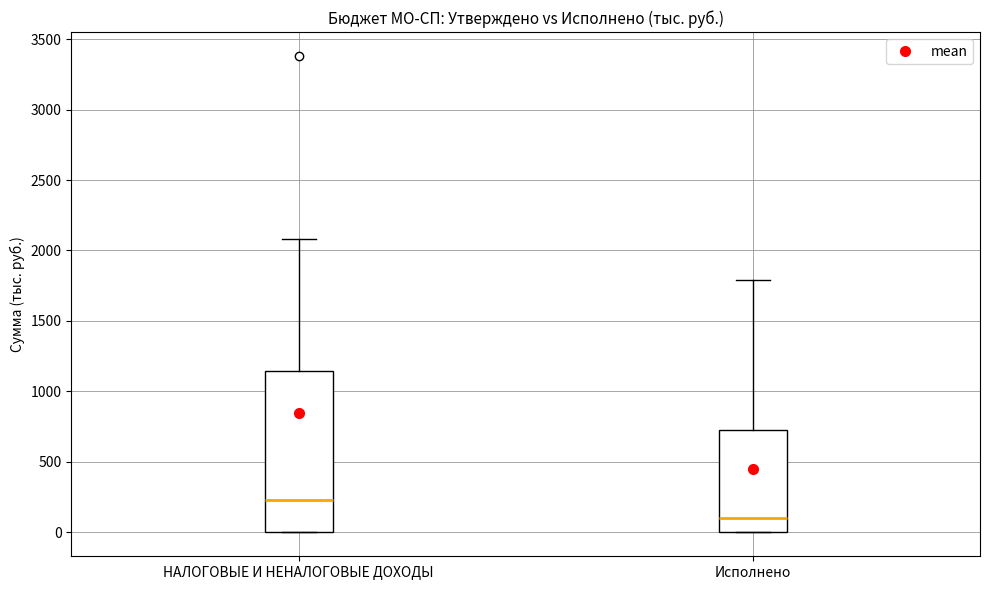

Reading left to right, transcribe this box plot: for each box, give where its median line is, the range the box spans, and where its two whiskers end, as read against the y-axis. The values are not printed on the chart, so give them approximately, as read against the axis.

НАЛОГОВЫЕ И НЕНАЛОГОВЫЕ ДОХОДЫ: median 250, box 0 to 1150, whiskers 0 to 2100
Исполнено: median 100, box 0 to 750, whiskers 0 to 1800